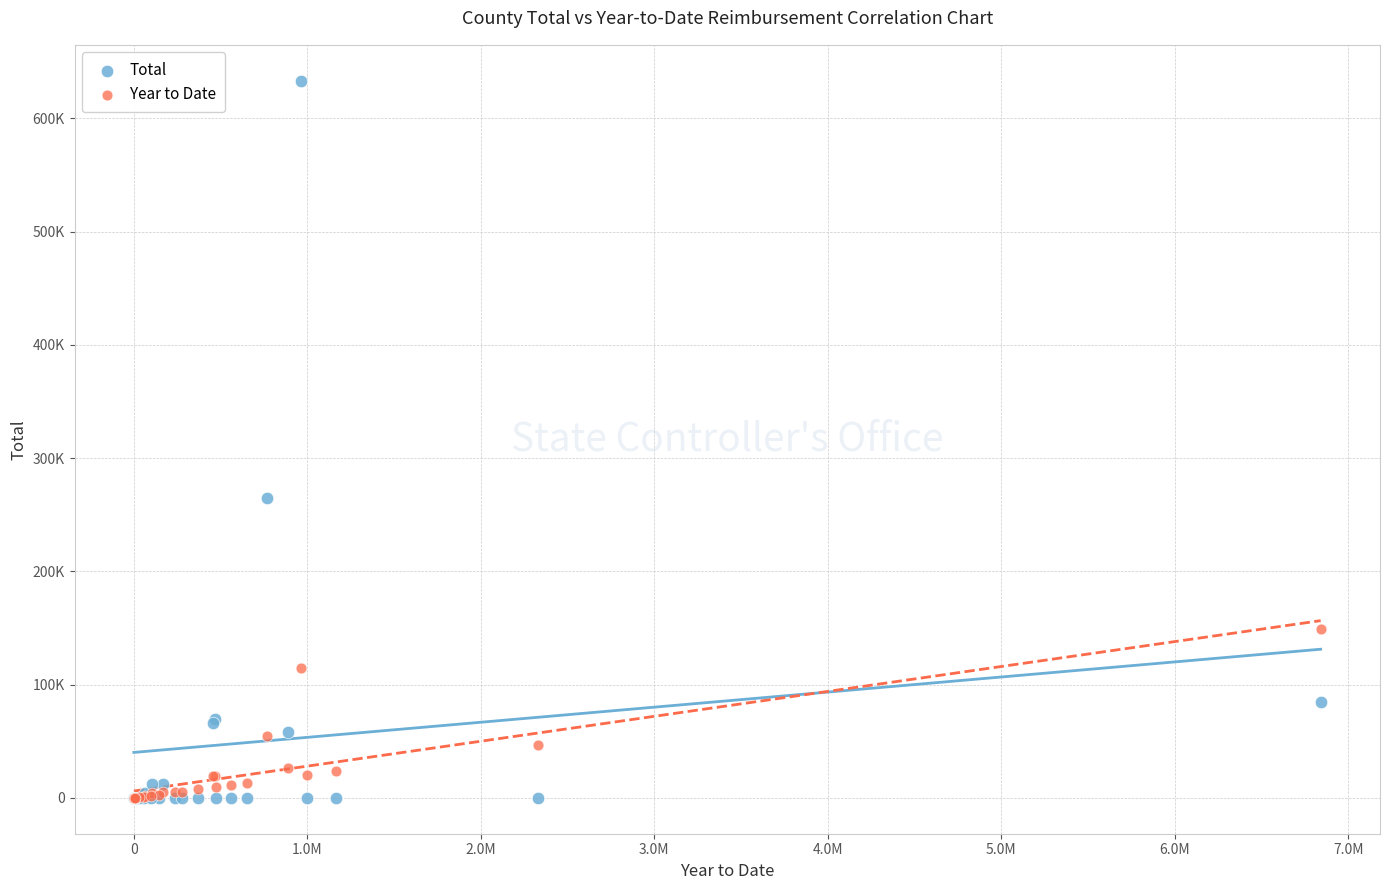

Which series contains the highest Y value?

Total